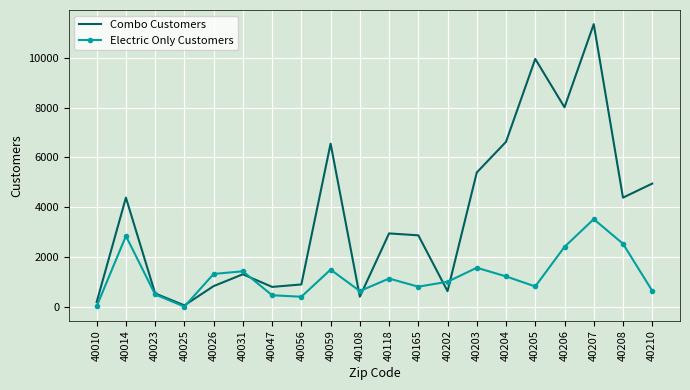

At which category is the sum across all series the highest?

40207